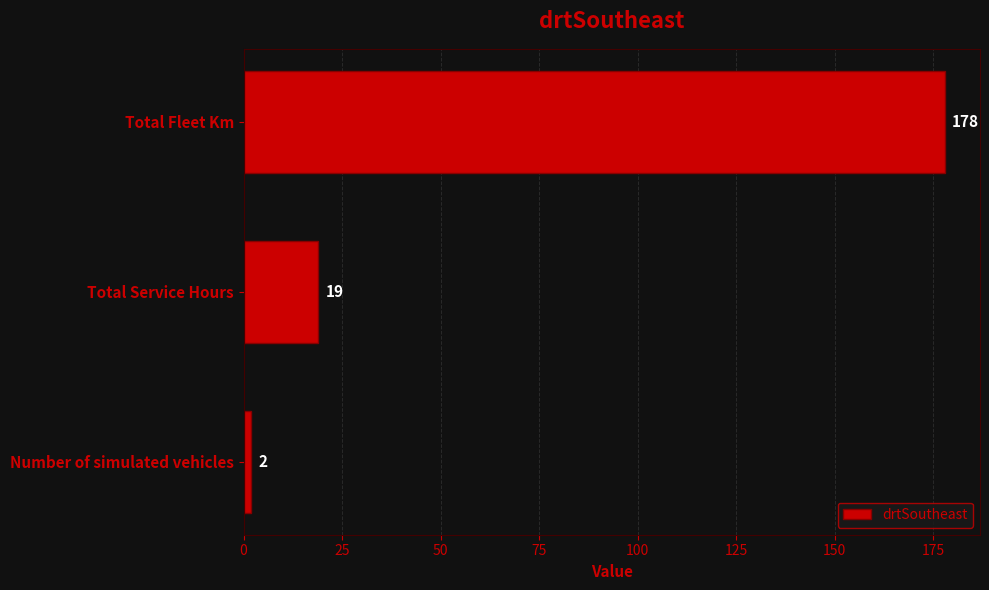

Which category has the highest value across all series?

Total Fleet Km